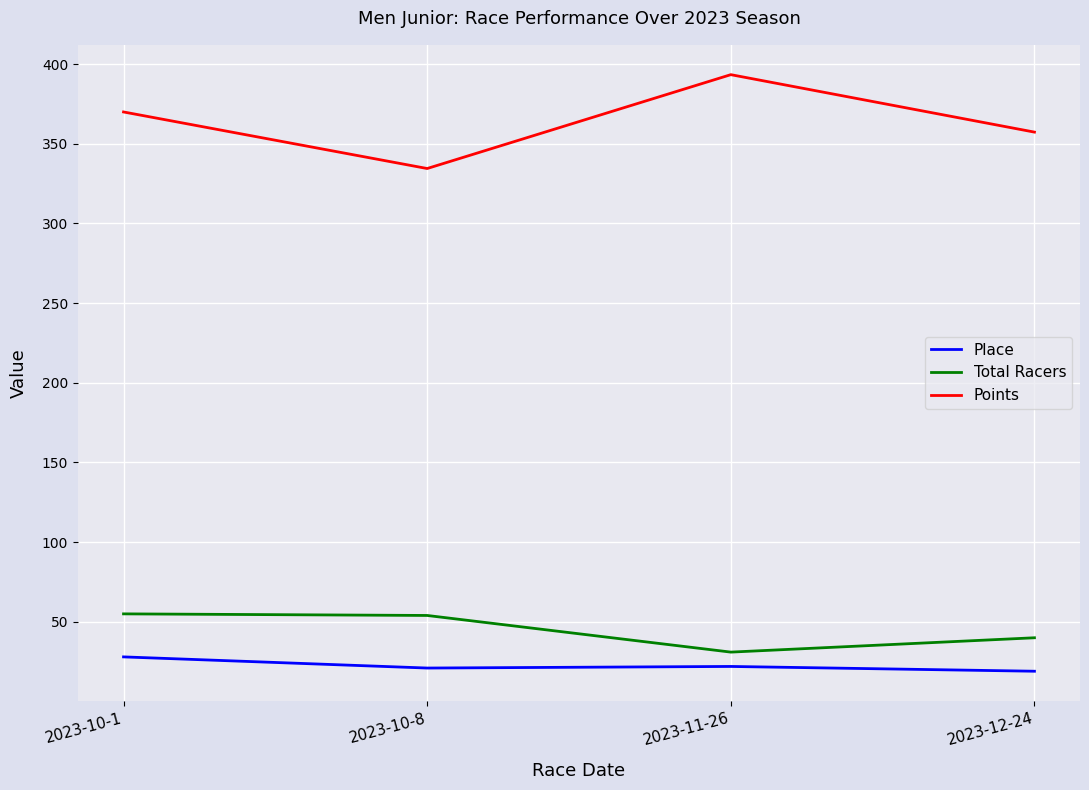

Between 2023-10-1 and 2023-10-8, which series saw the biggest shift?

Points